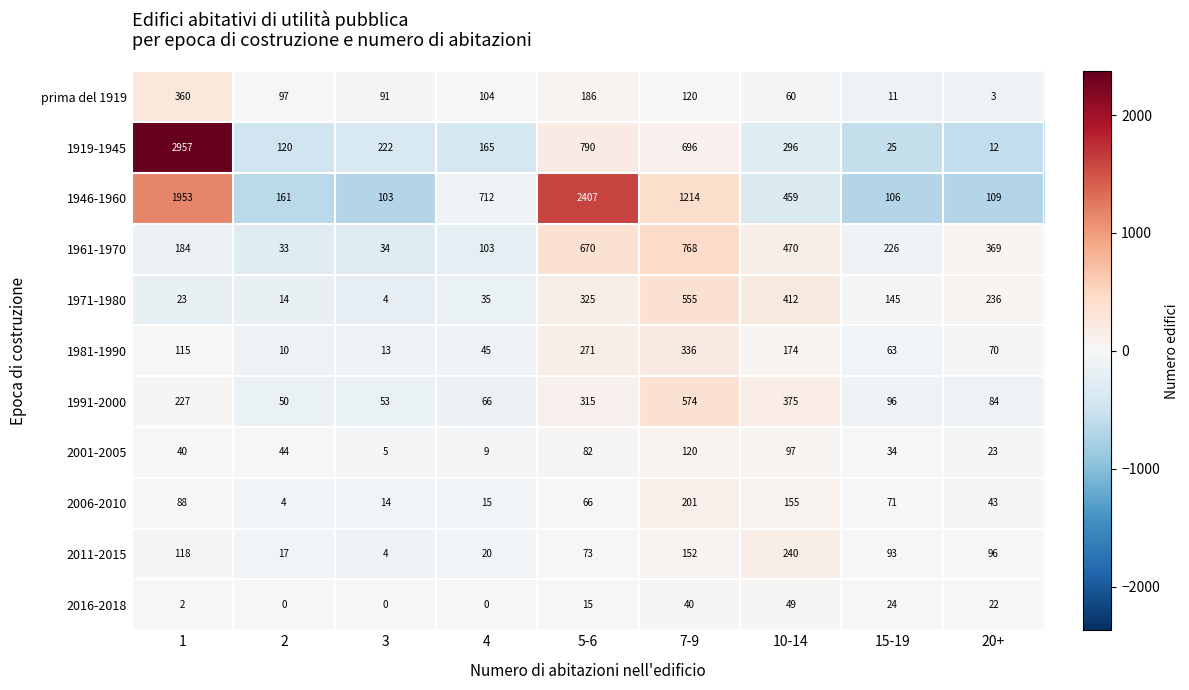

Which series has the largest range (max minus min)?

1919-1945